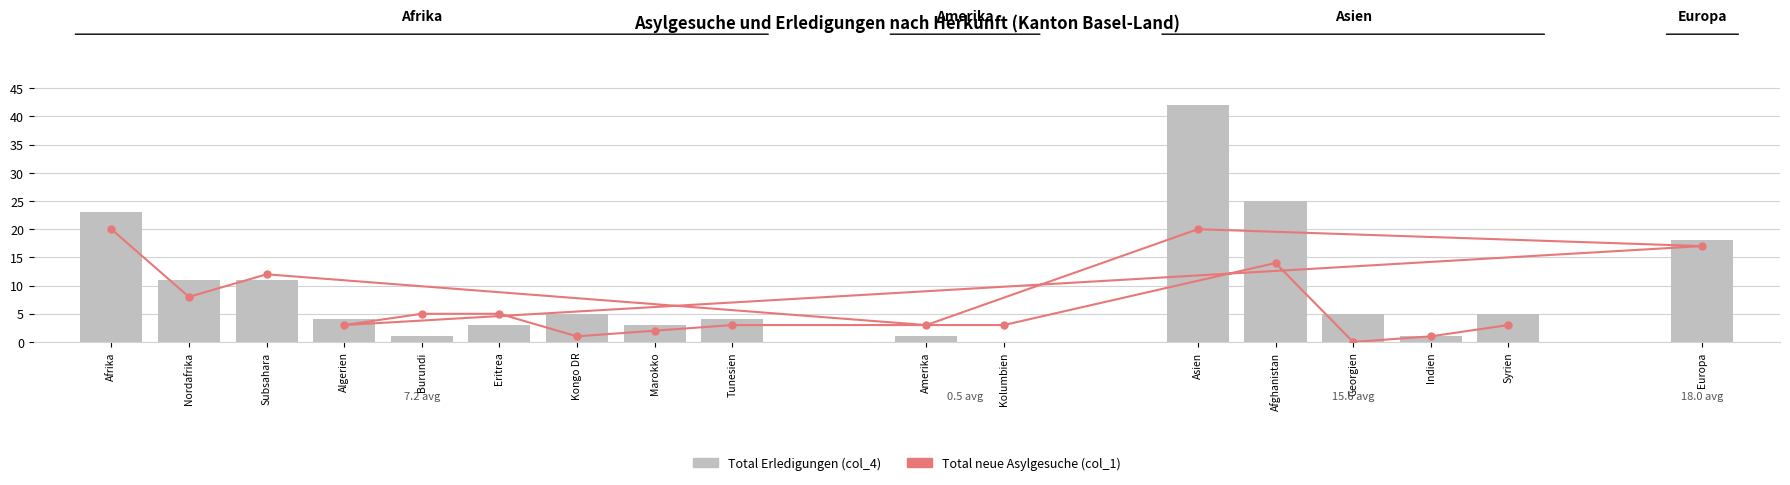

What is the label of the 4th bar from the left?

Amerika